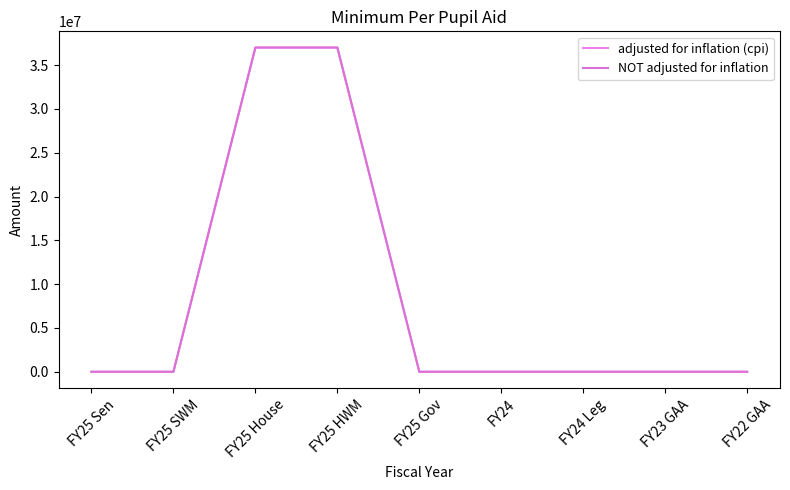

Does the chart have visible grid lines?

No